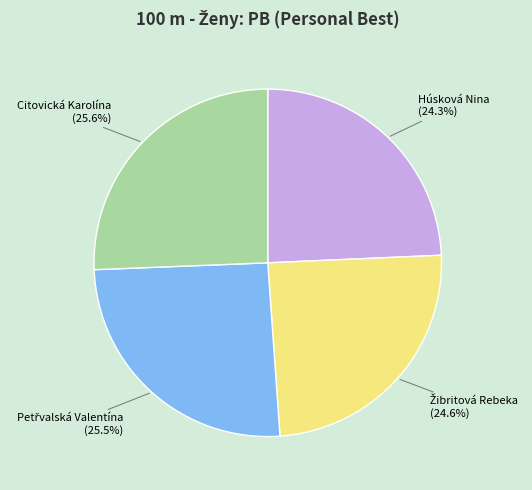

To the nearest percent, what percentage of the pie is Húsková Nina?

24%